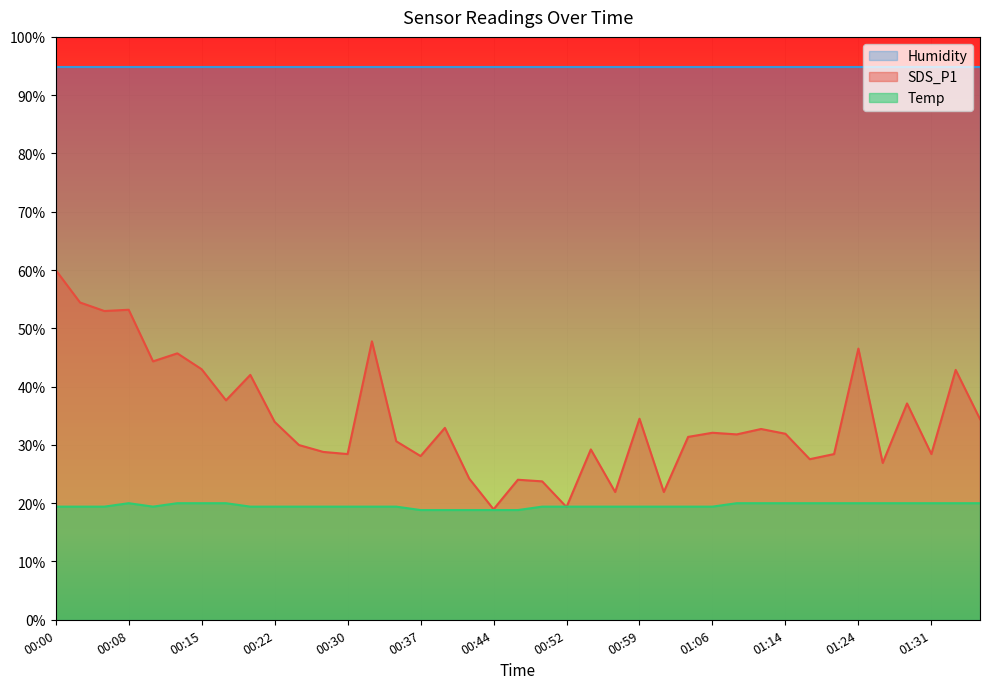

Rank the series by their average value, from highest to lowest.

Humidity, SDS_P1, Temp